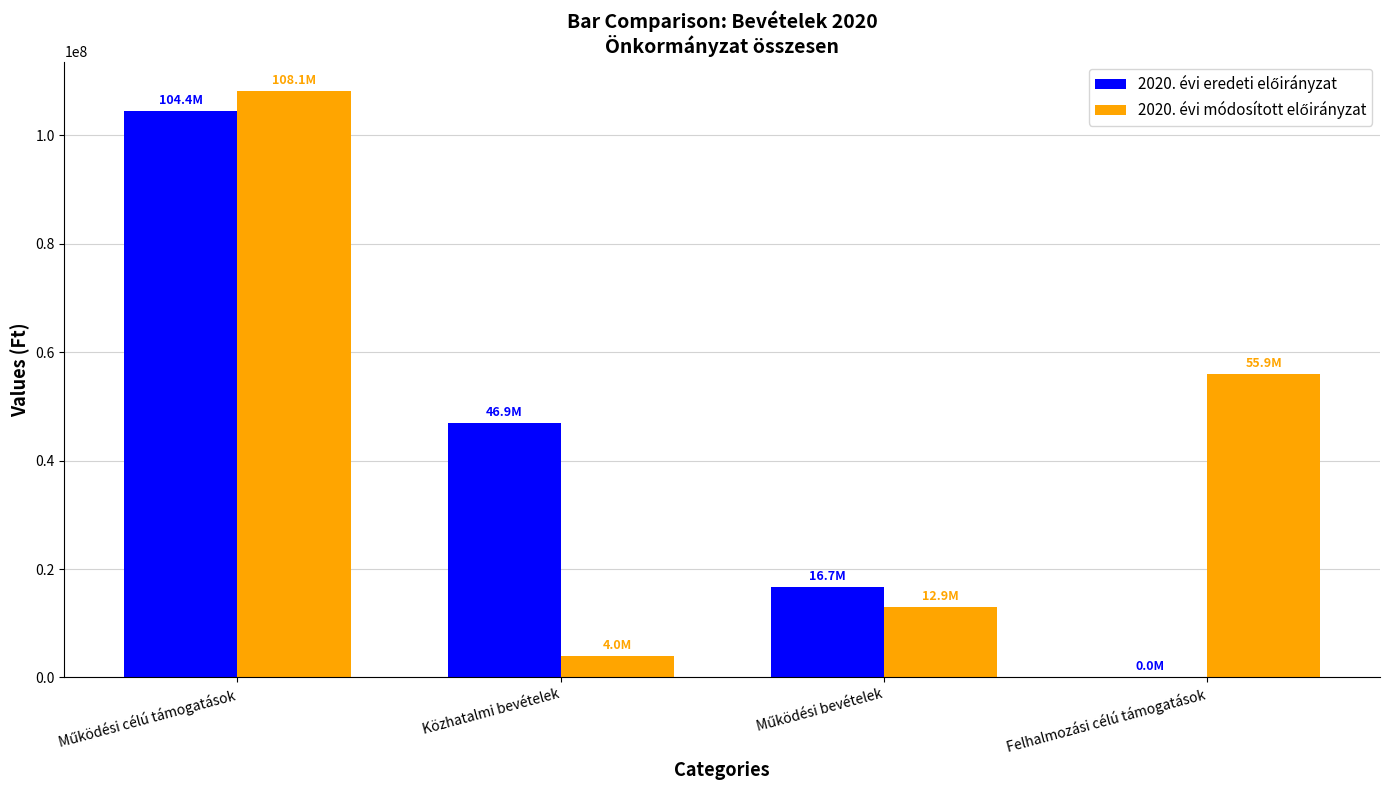

Is it true that 2020. évi módosított előirányzat equals 24068437 at Felhalmozási célú támogatások?

False